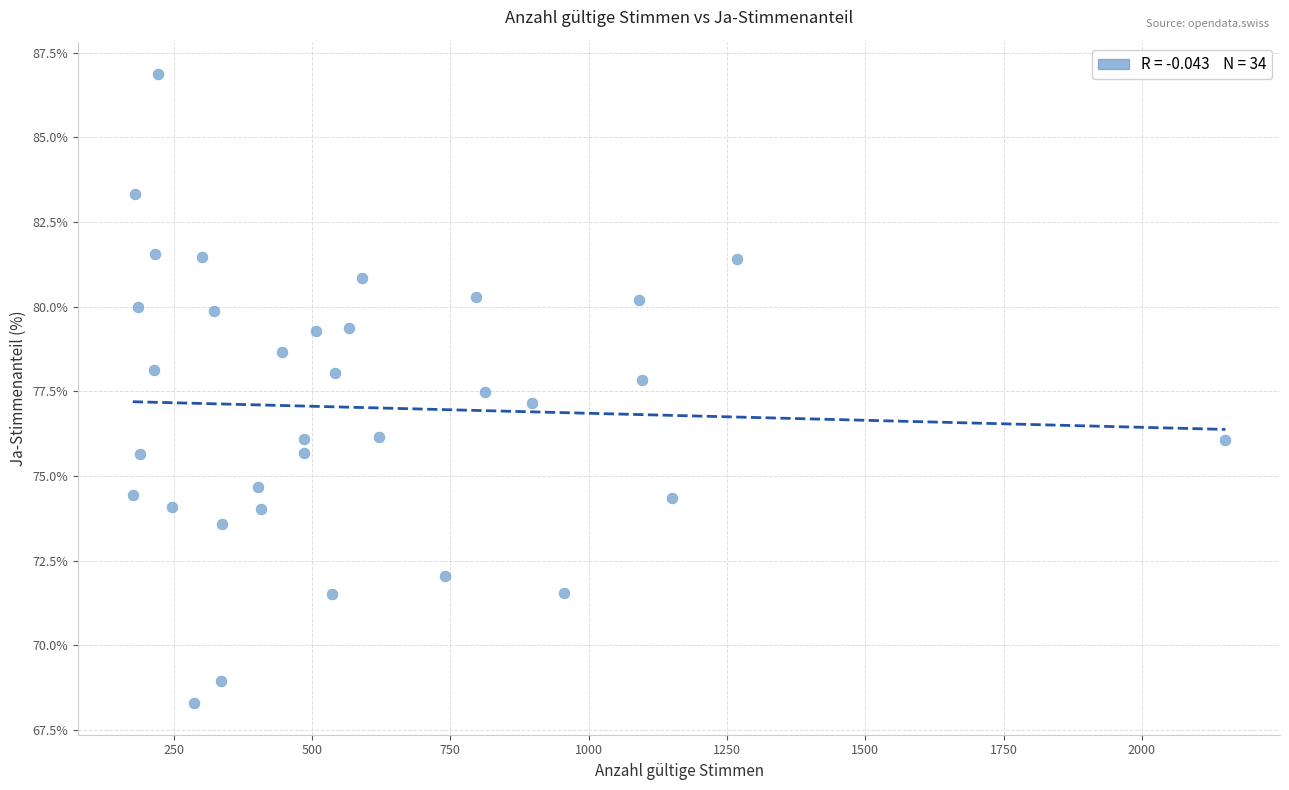

What is the range of Y values (max minus min)?

18.6